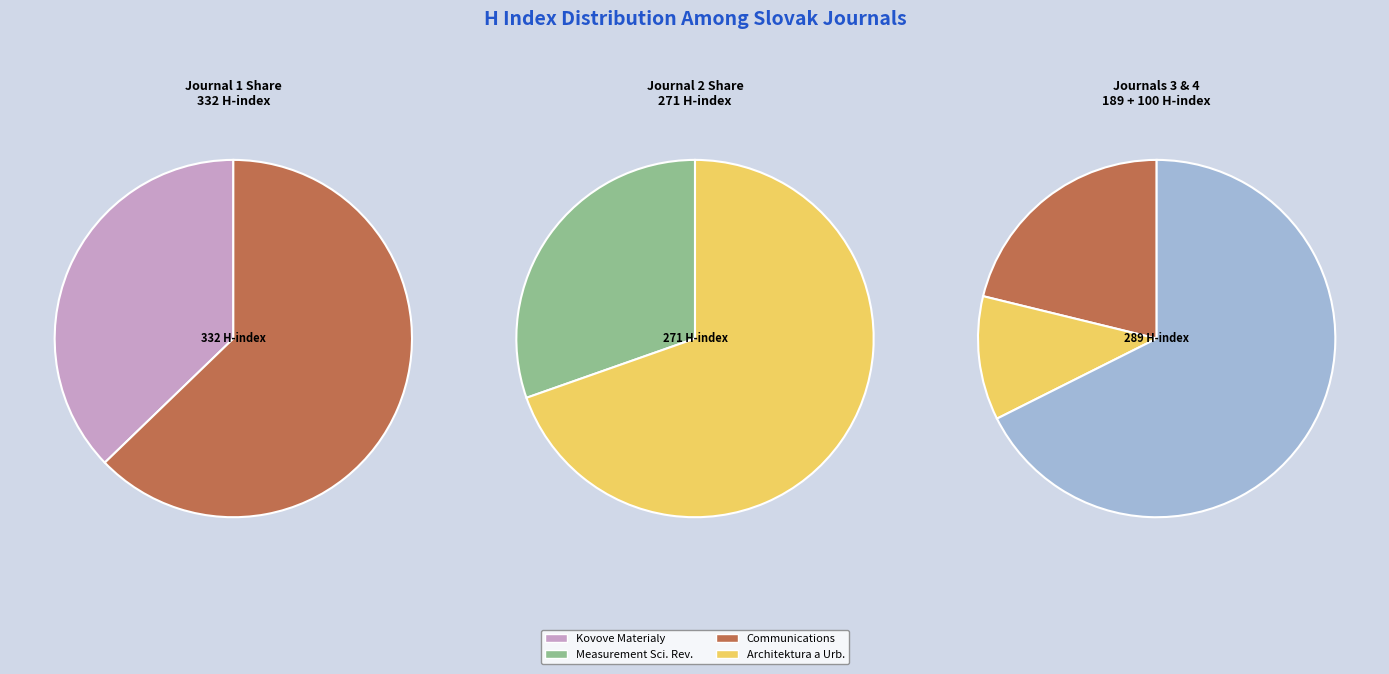

How many segments does this pie chart have?

4